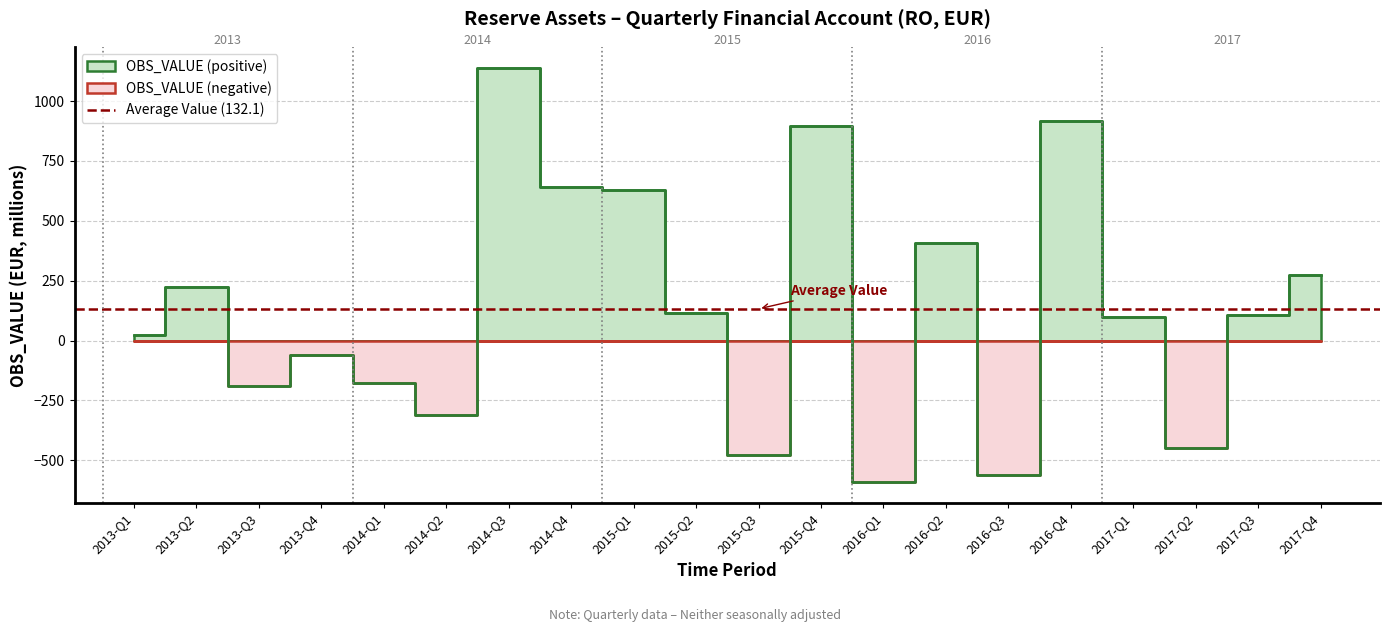

What is the difference between the values at 2013-Q2 and 2017-Q2?

673.4